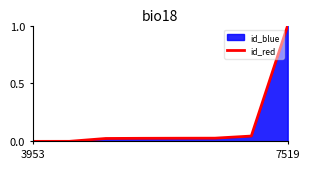

At which category does the chart reach its minimum across all series?

3953